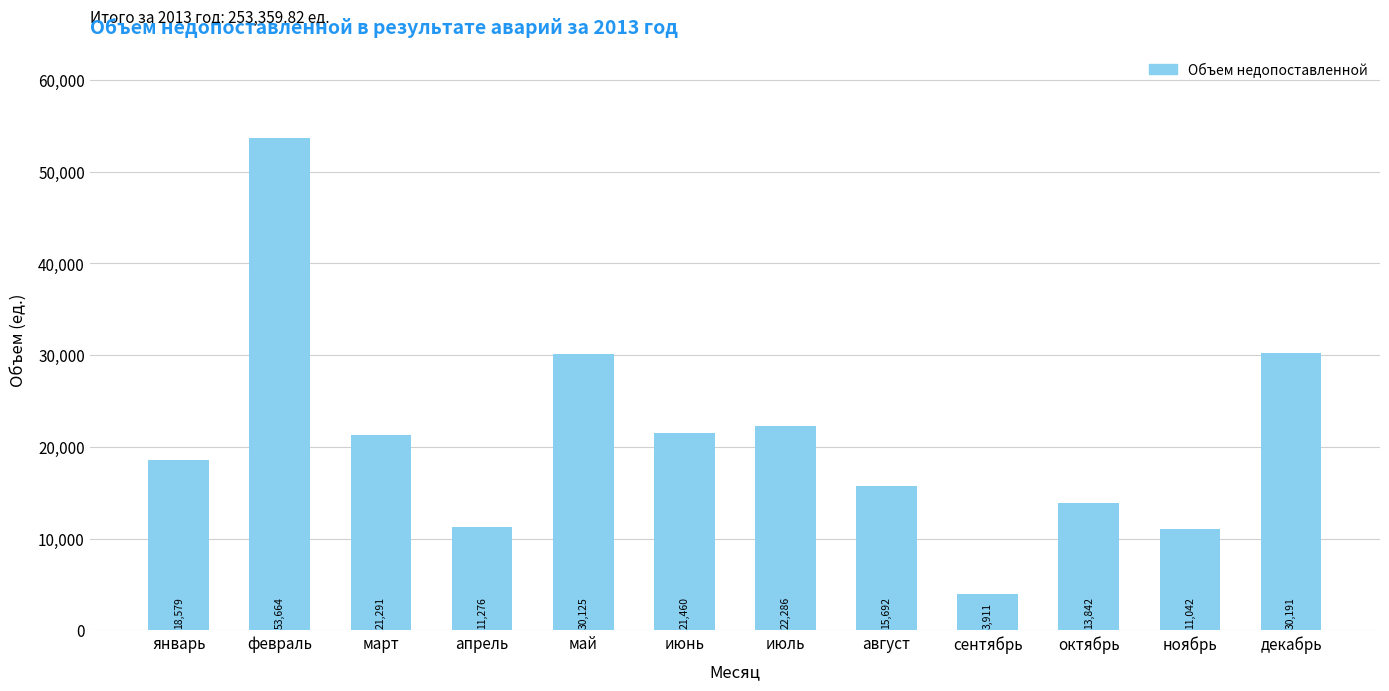

What is the value of the 11th bar from the left?

11041.7